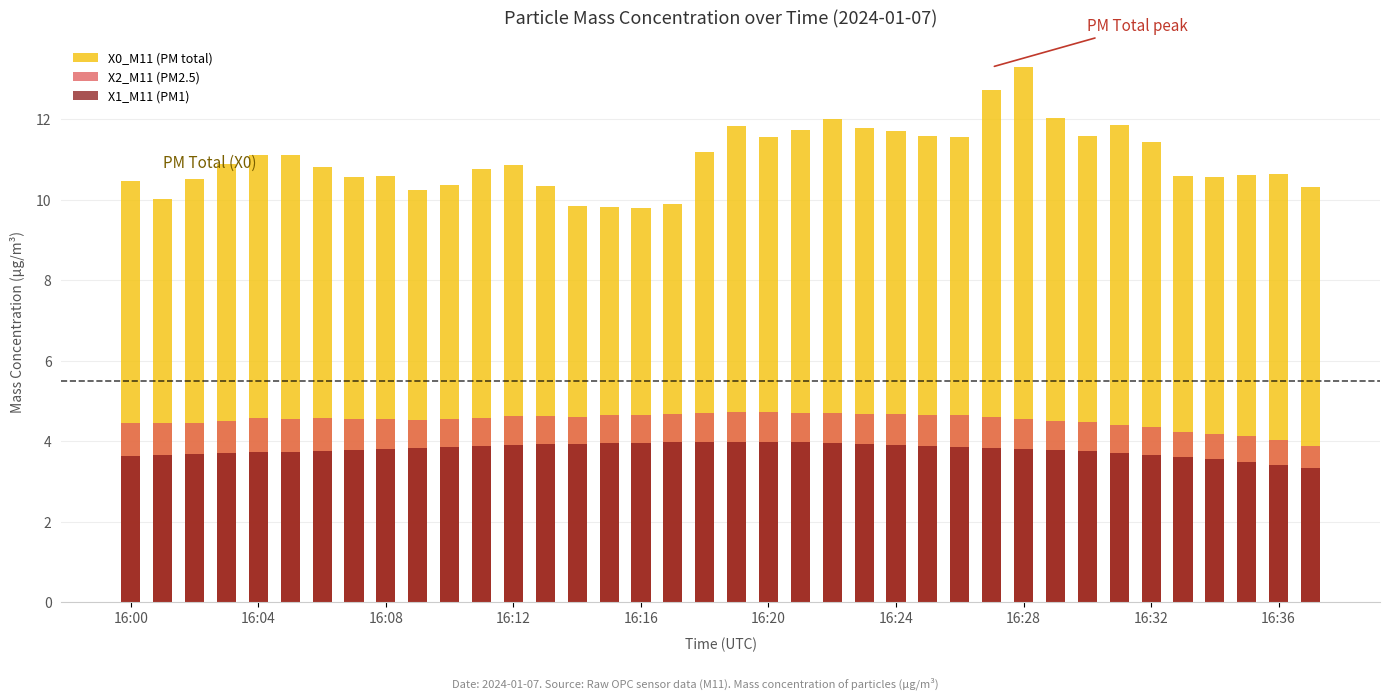

What is the difference between the second highest and second lowest values in the X0_M11 (PM total) series?

2.9